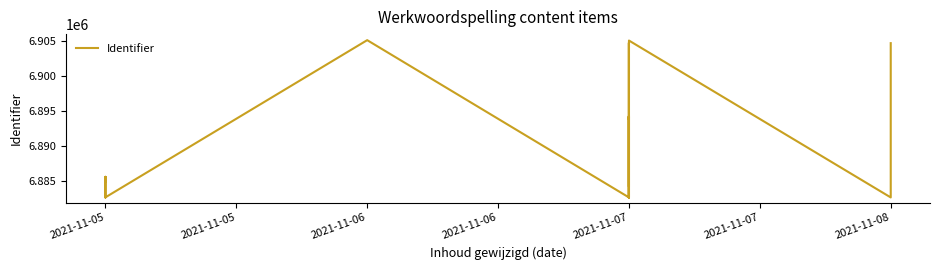

How many lines are shown in the chart?

1